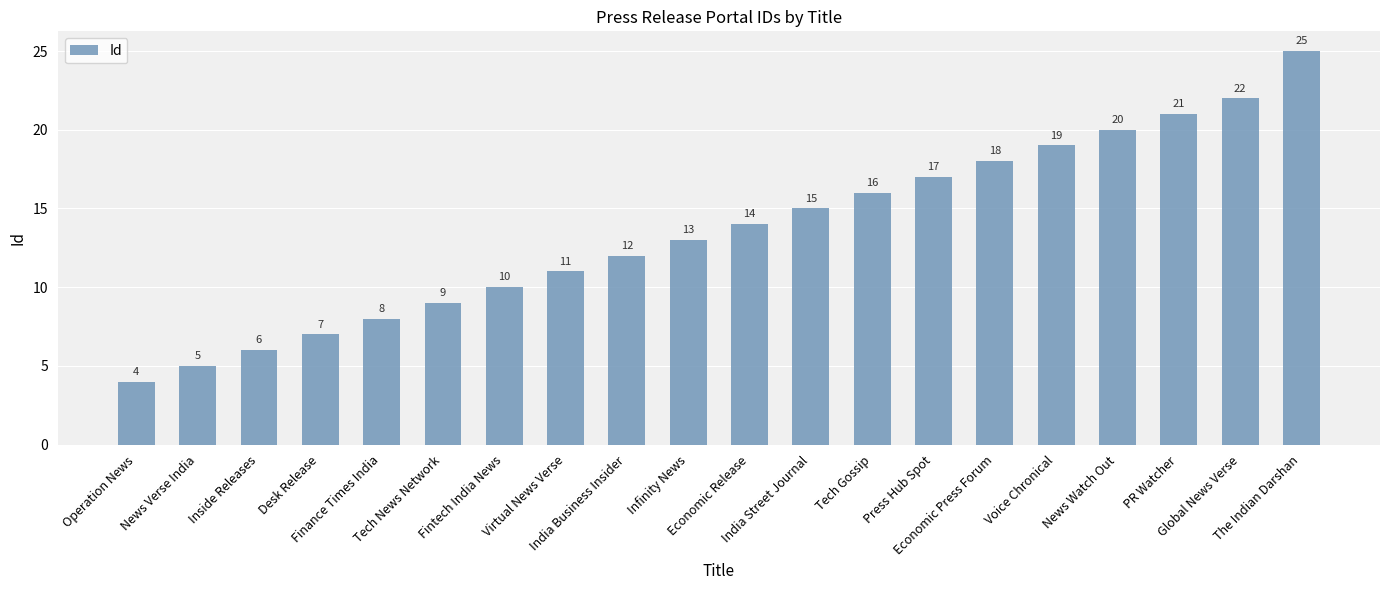

What is the minimum value shown in the chart?

4